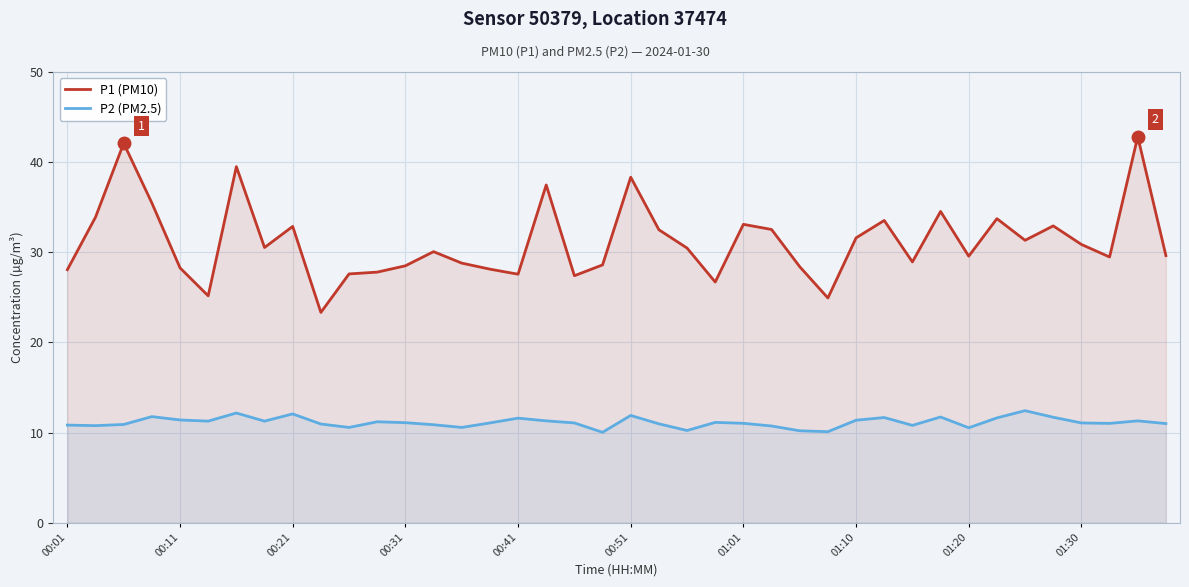

What is the sum of all P2 (PM2.5) values?

445.3